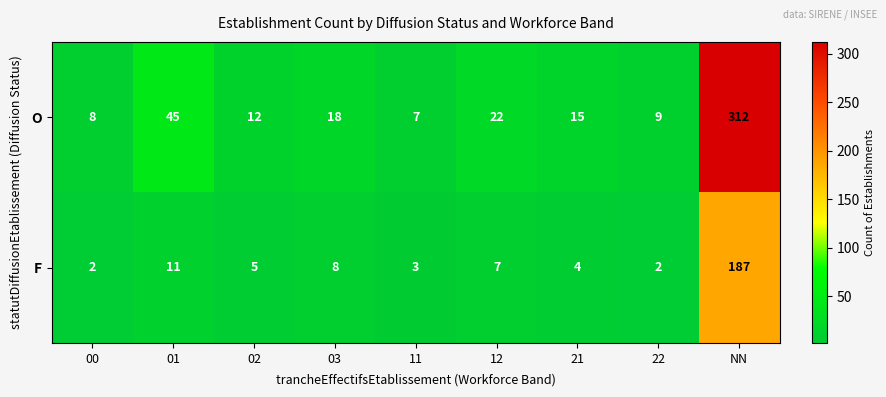

What is the maximum value for F?

187